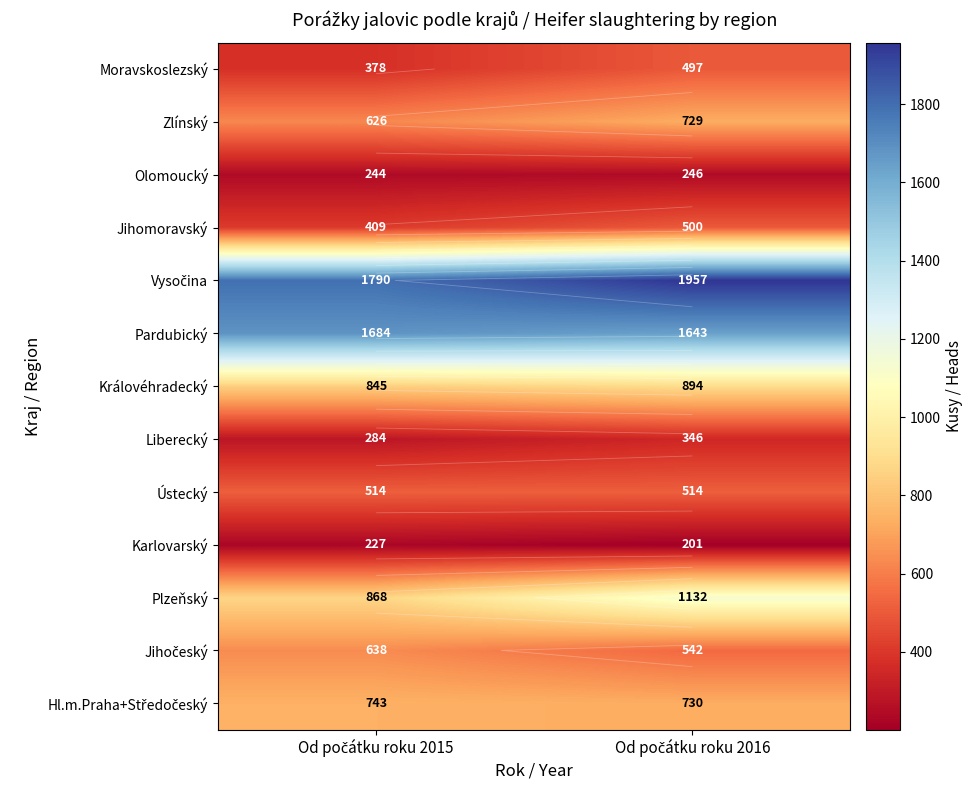

Count the number of data series in this chart.

13